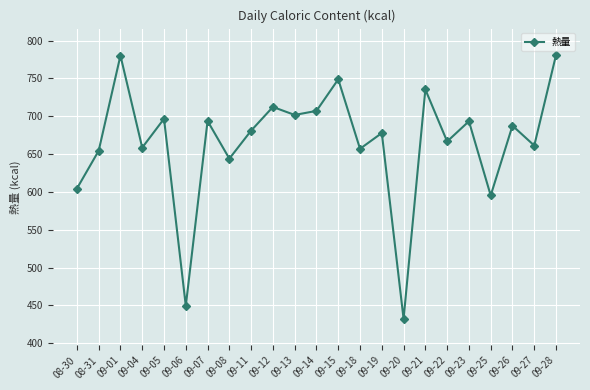

True or false: the data shows 677.8 at 09-19.

True